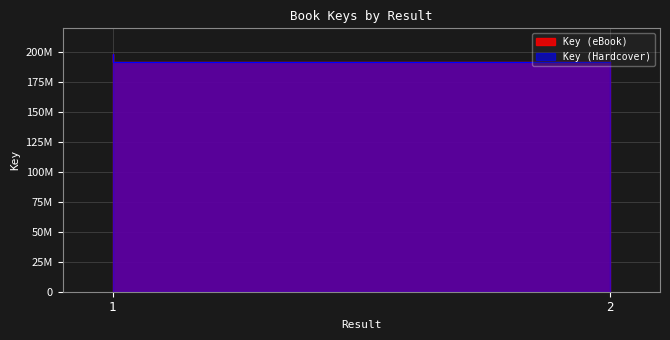

Is it true that Key (eBook) equals 114879879 at 2?

False